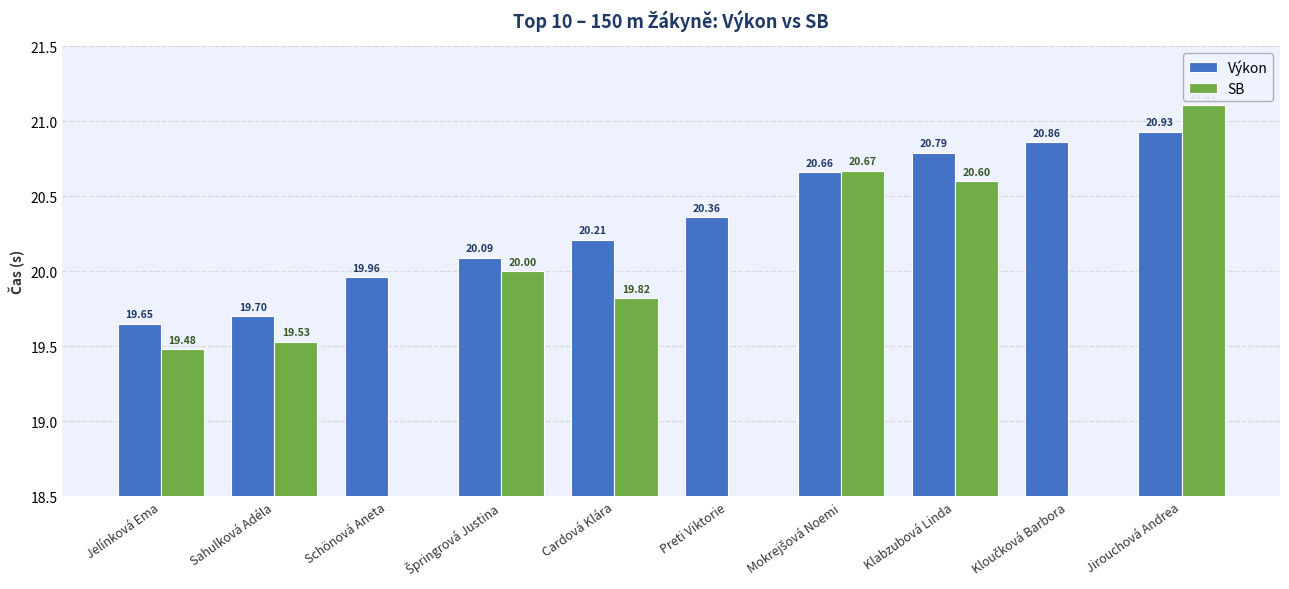

What is the sum of all Výkon values?

203.2